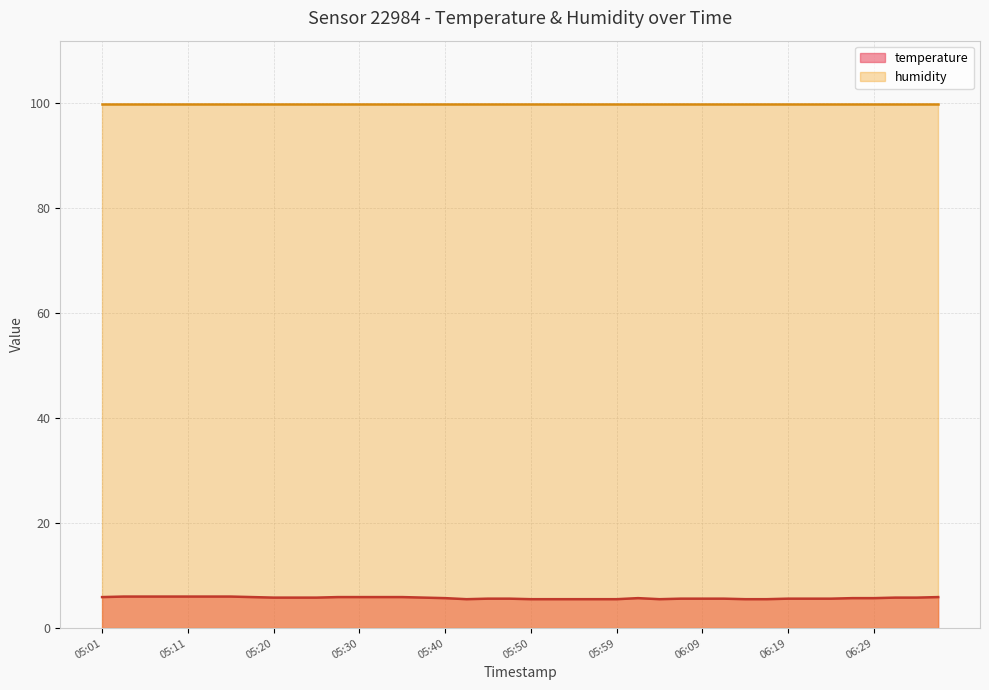

Which category has the highest value across all series?

05:03